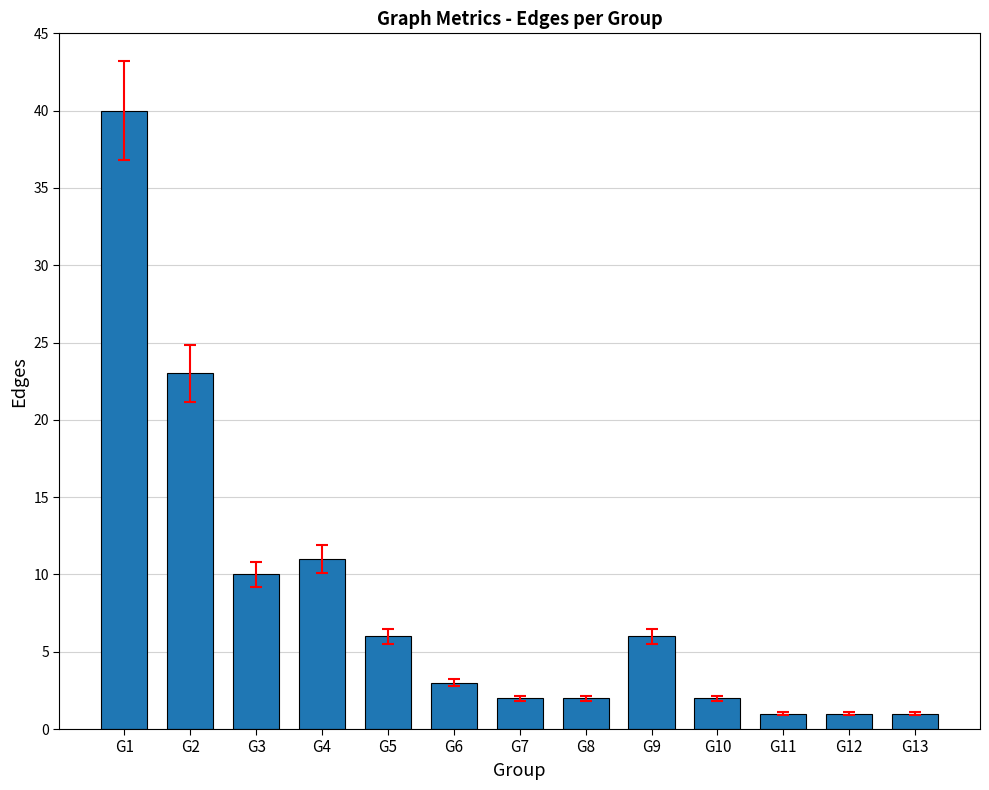

True or false: the data shows 58 at G1.

False